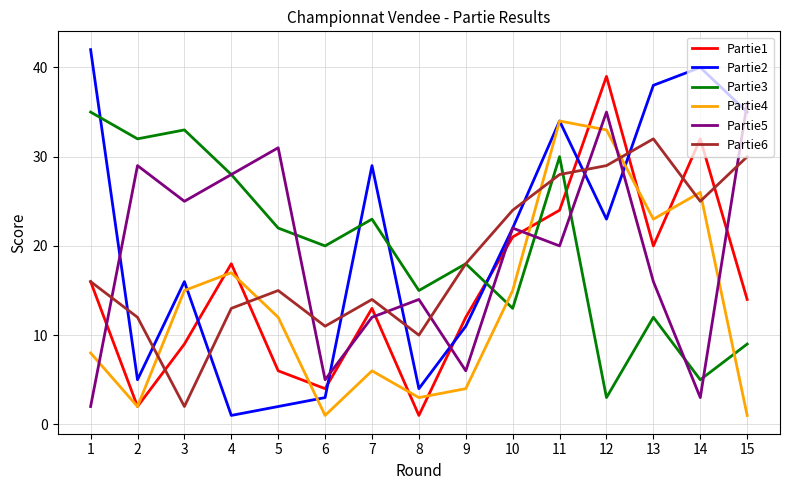

At which category does the chart reach its peak across all series?

1